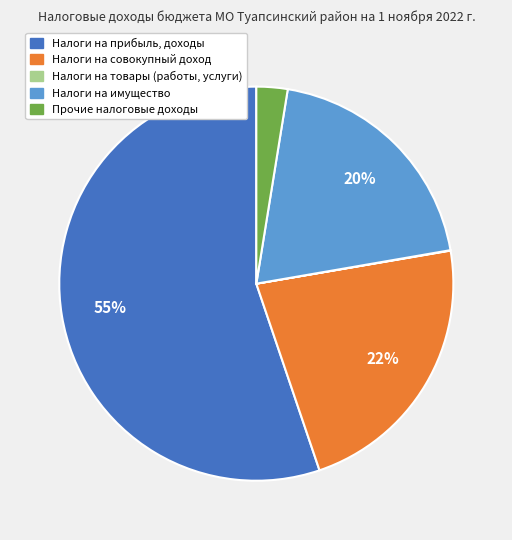

Does any single category account for the majority?

Yes